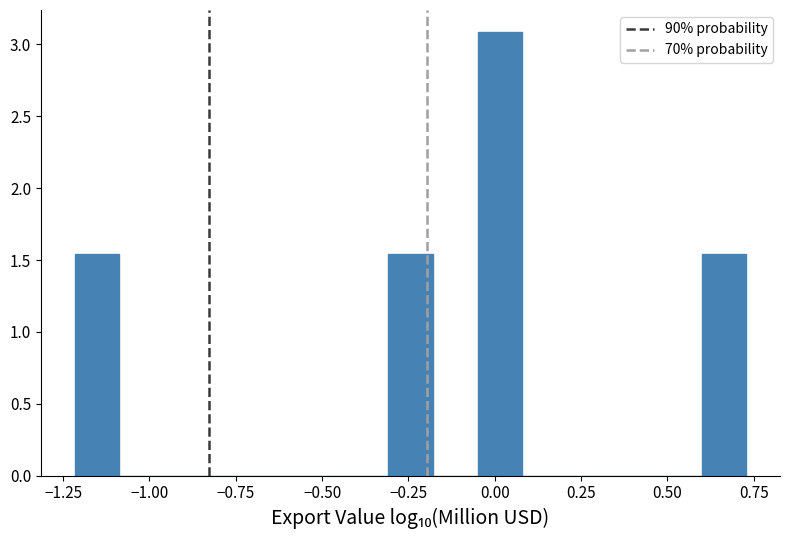

Around what value on the x-axis is the tallest bar? Give the approximate position of its centre, as read against the axis.

0.00